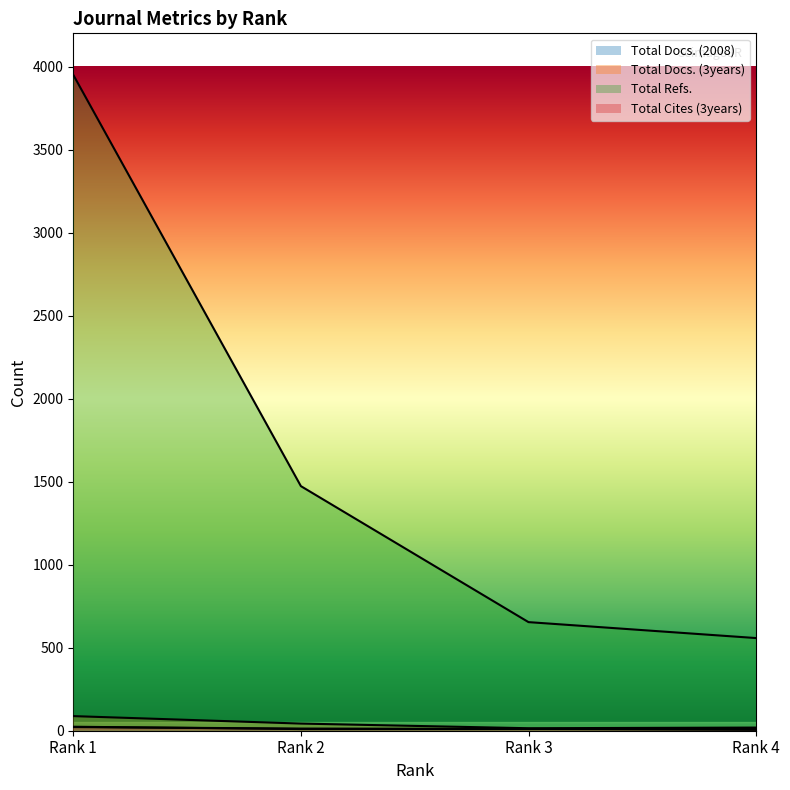

Which category has the highest value in the Total Docs. (2008) series?

Rank 1